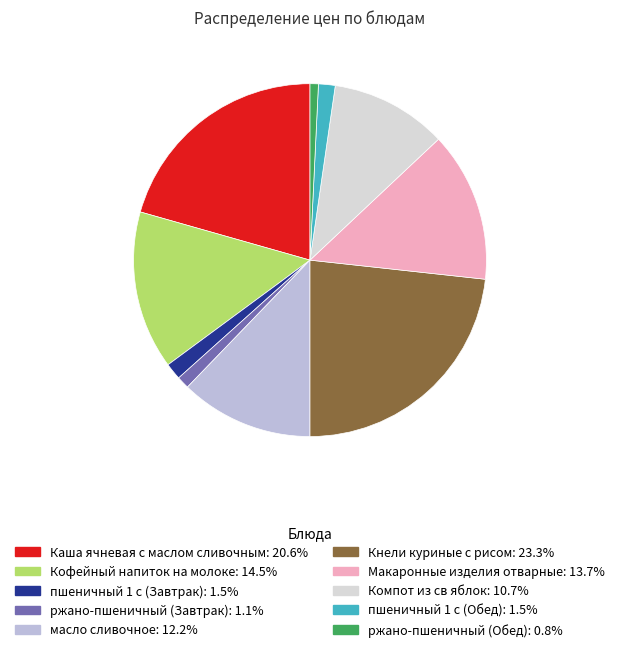

Is it true that Кофейный напиток на молоке is 15% of the pie?

True